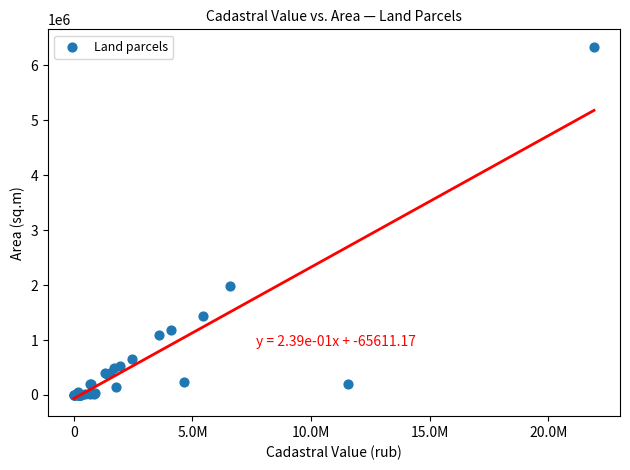

What Y value in the scatter plot is closest to 3168001?

1986696.0